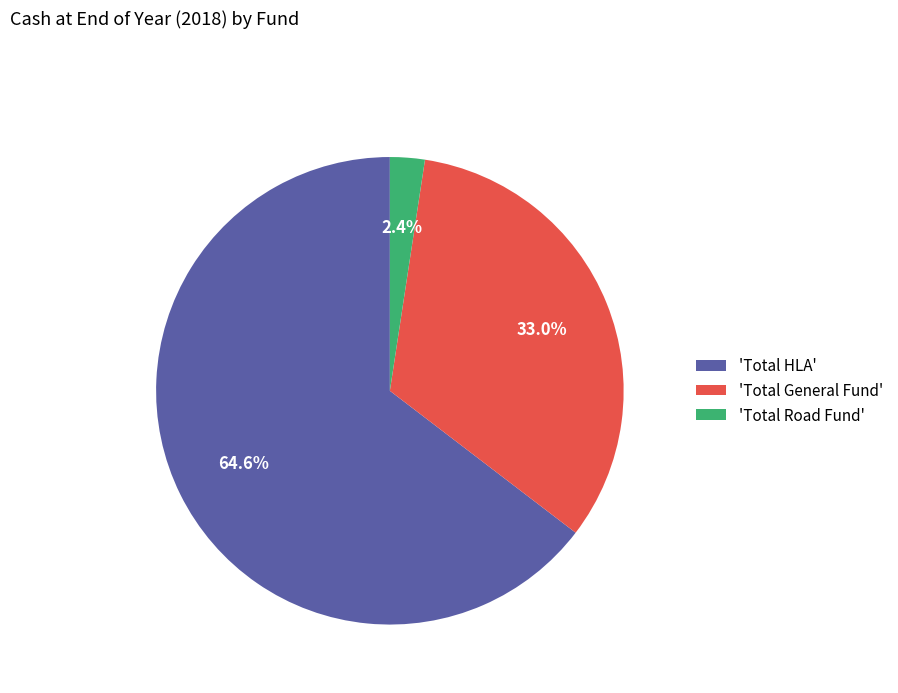

How many segments does this pie chart have?

3